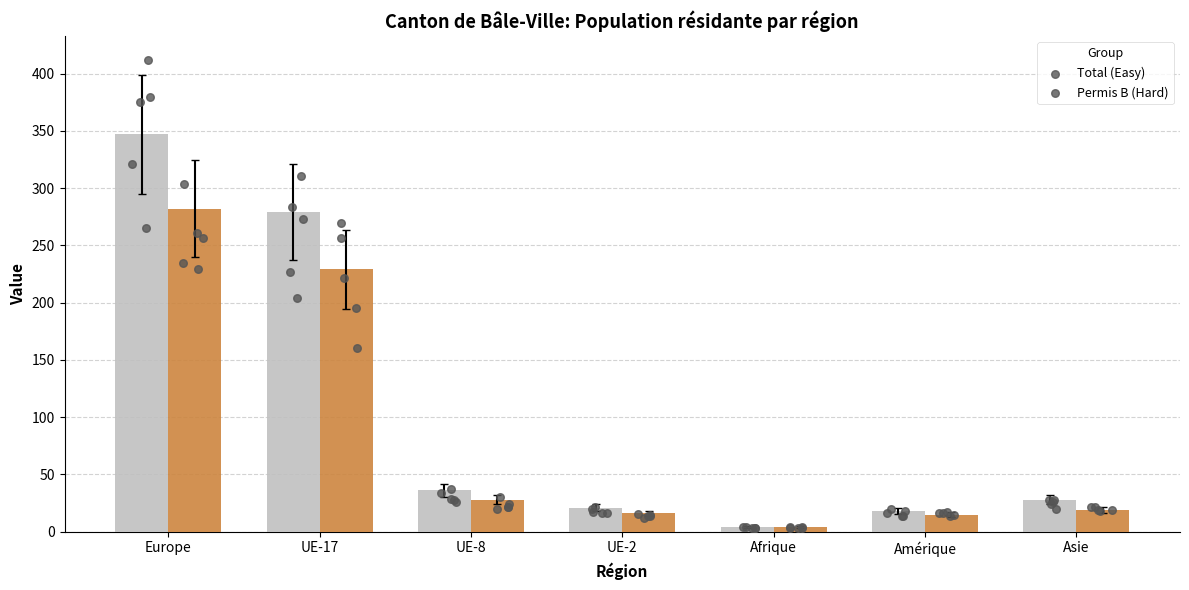

Is the value of Total (Easy) at Afrique greater than the value of Permis B (Hard) at UE-17?

No